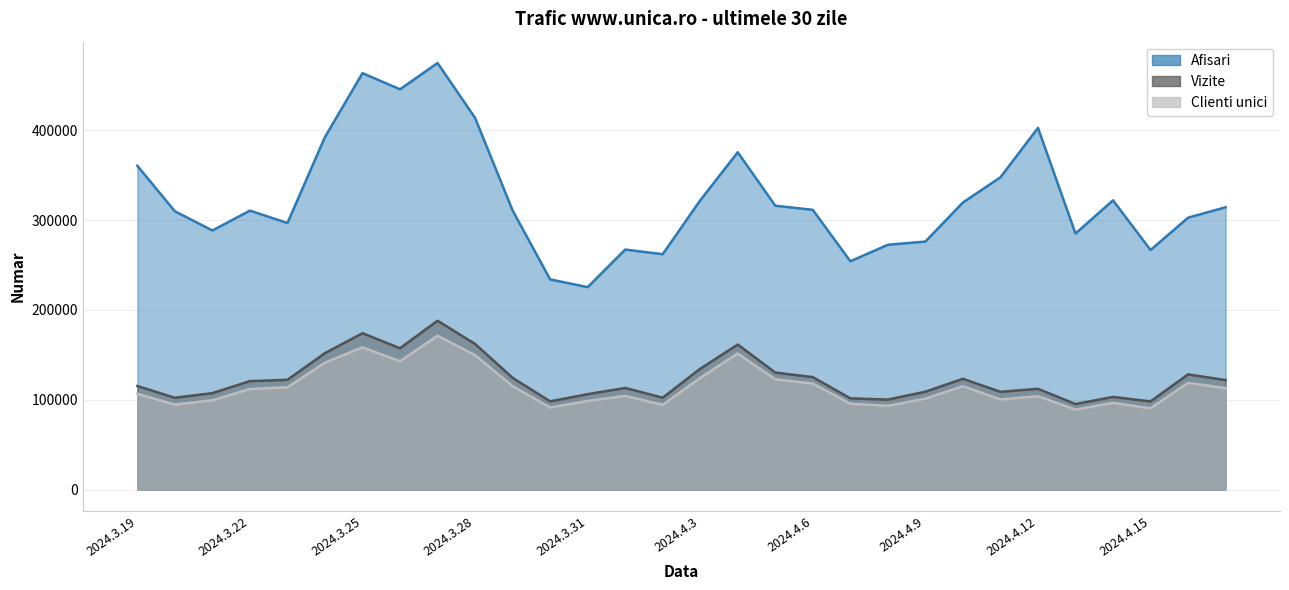

How many series are shown in this chart?

3